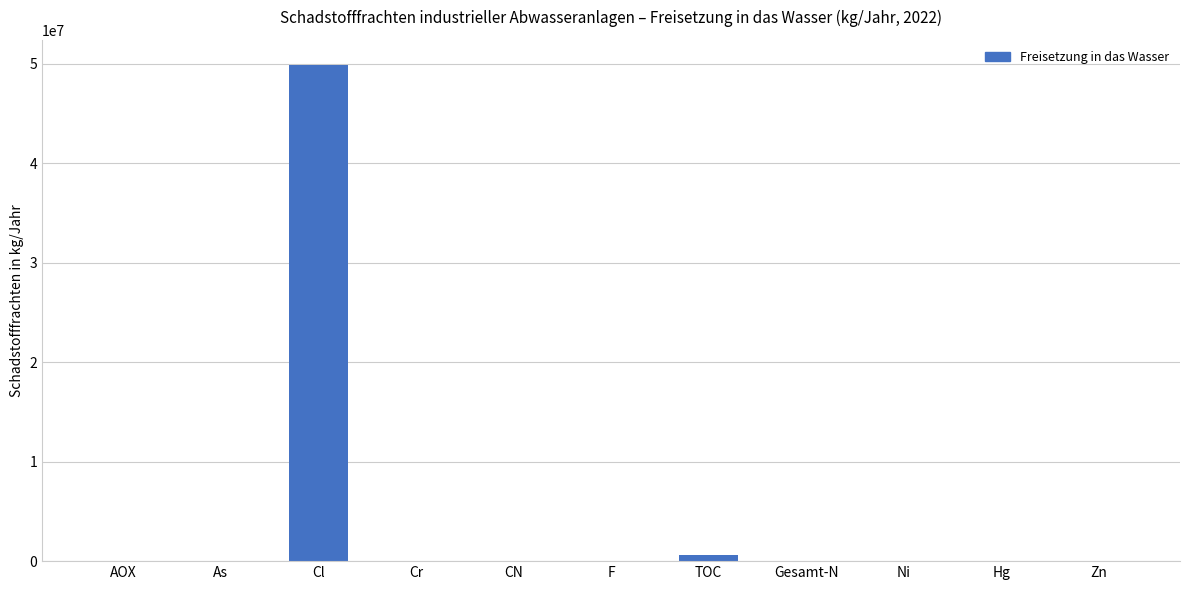

At which label is the value closest to 24955001?

TOC